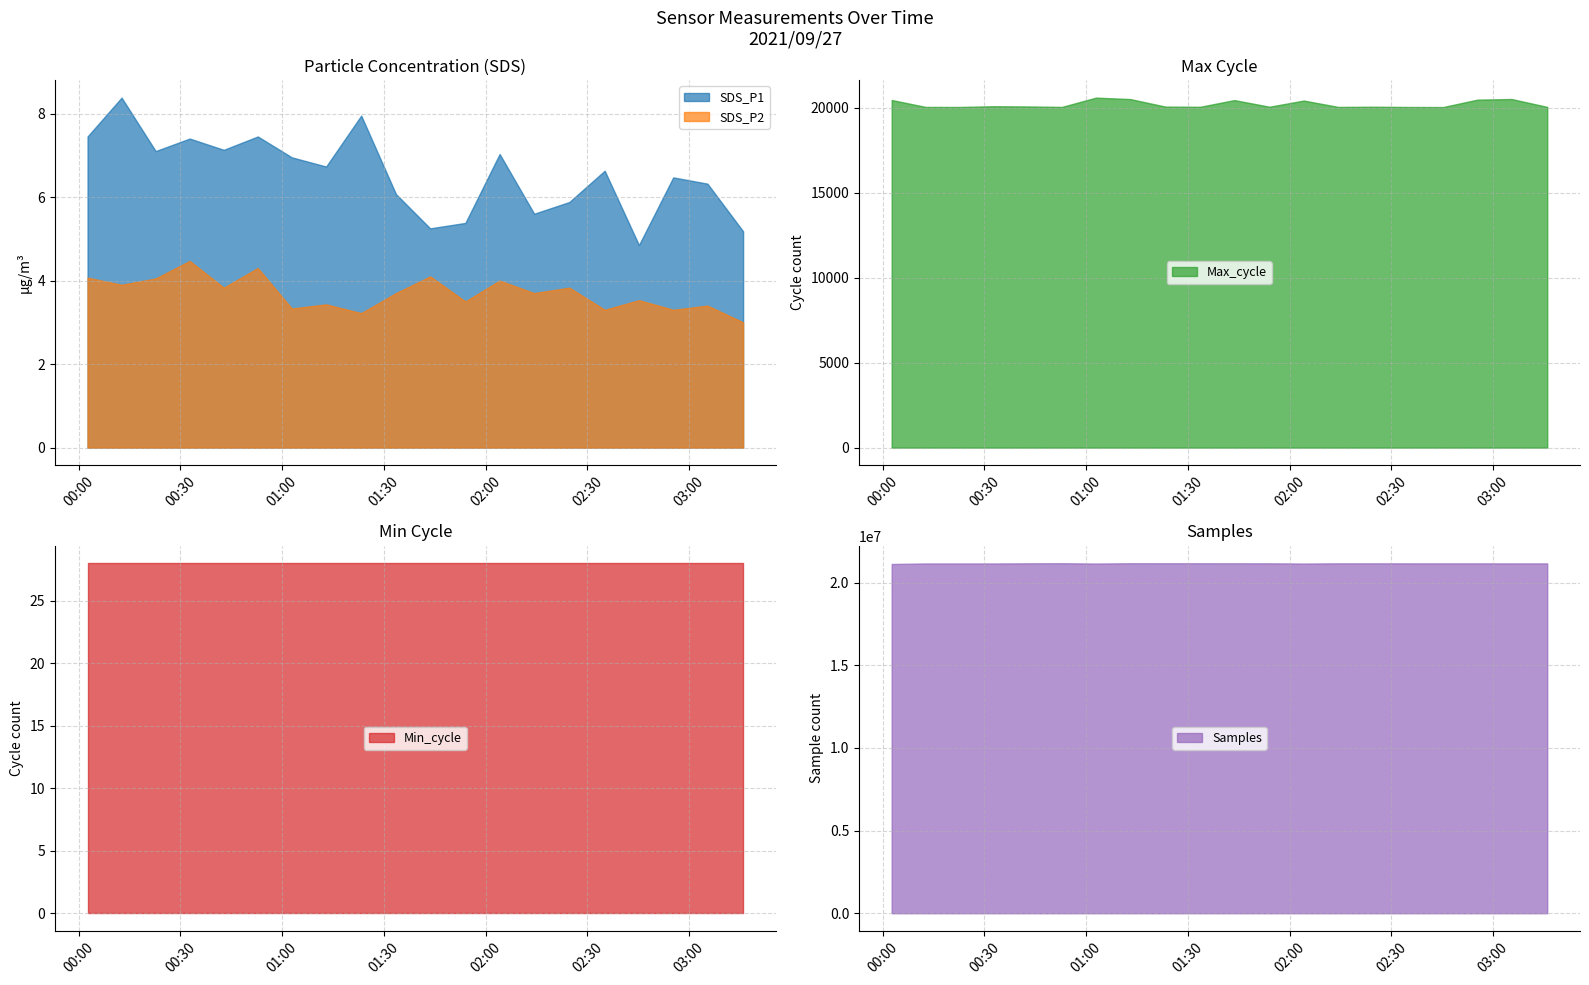

Reading left to right, transcribe all the data shown in this chart.

SDS_P1: 7.5	8.4	7.1	7.4	7.1	7.5	7.0	6.7	8.0	6.1	5.2	5.4	7.0	5.6	5.9	6.6	4.8	6.5	6.3	5.2
SDS_P2: 4.1	3.9	4.0	4.5	3.8	4.3	3.3	3.4	3.2	3.7	4.1	3.5	4.0	3.7	3.8	3.3	3.5	3.3	3.4	3.0
Min_cycle: 28.0	28.0	28.0	28.0	28.0	28.0	28.0	28.0	28.0	28.0	28.0	28.0	28.0	28.0	28.0	28.0	28.0	28.0	28.0	28.0
Max_cycle: 20458.0	20051.0	20048.0	20093.0	20079.0	20051.0	20598.0	20514.0	20071.0	20058.0	20453.0	20063.0	20426.0	20051.0	20062.0	20047.0	20043.0	20479.0	20517.0	20052.0
Samples: 21128929.0	21161469.0	21161531.0	21160885.0	21169761.0	21174940.0	21156458.0	21173944.0	21172627.0	21171872.0	21170755.0	21169699.0	21156332.0	21168684.0	21168512.0	21167575.0	21165883.0	21166677.0	21164862.0	21164971.0